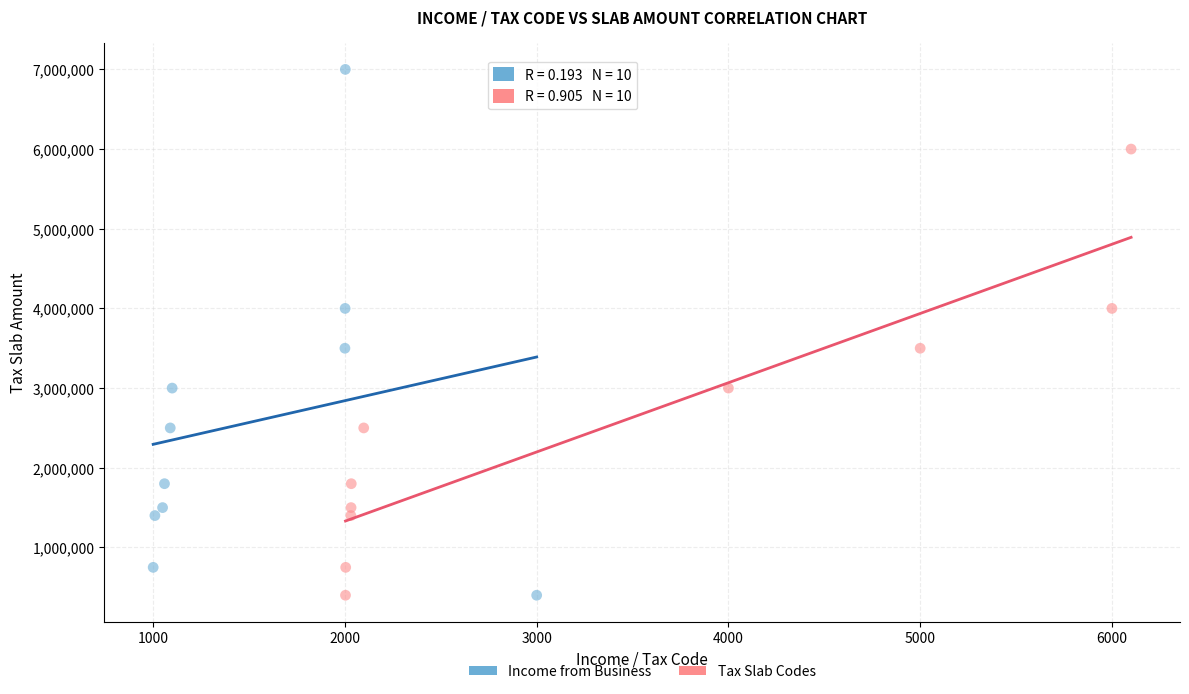

Which series reaches the maximum Y coordinate?

Income from Business